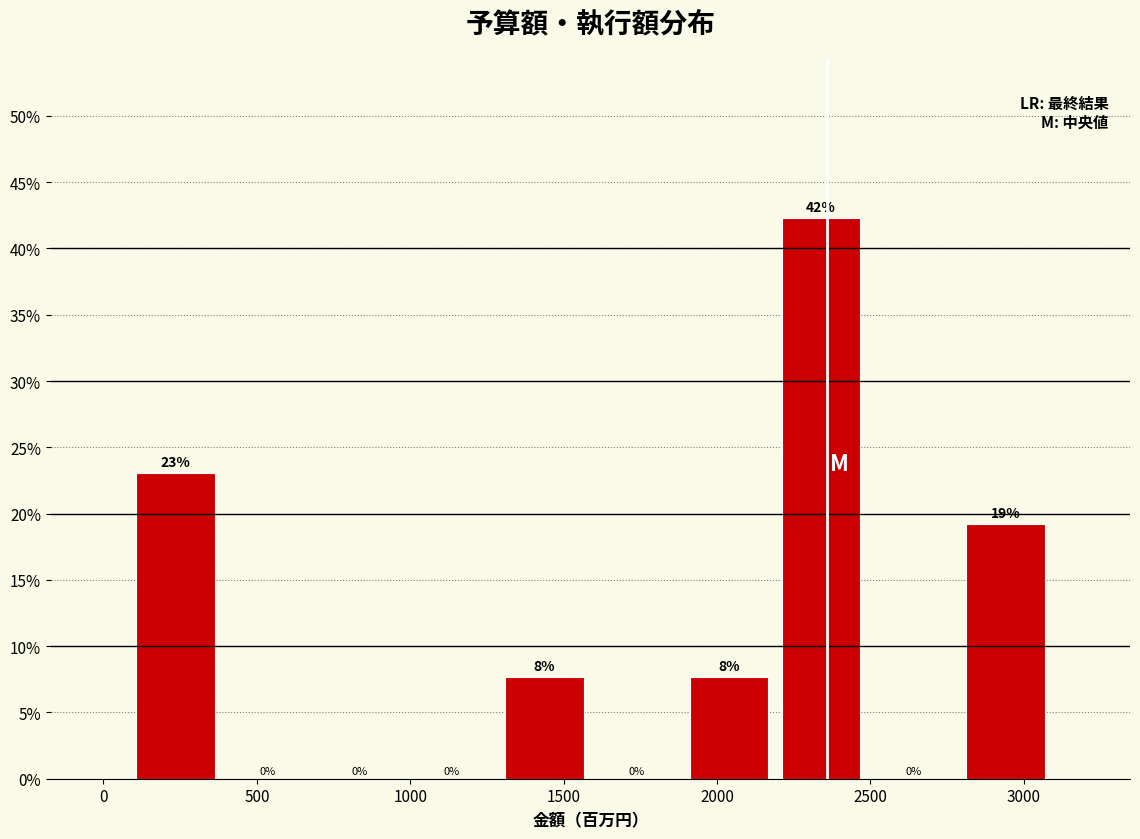

Over which range of the x-axis is the bar tallest?

2200 to 2500